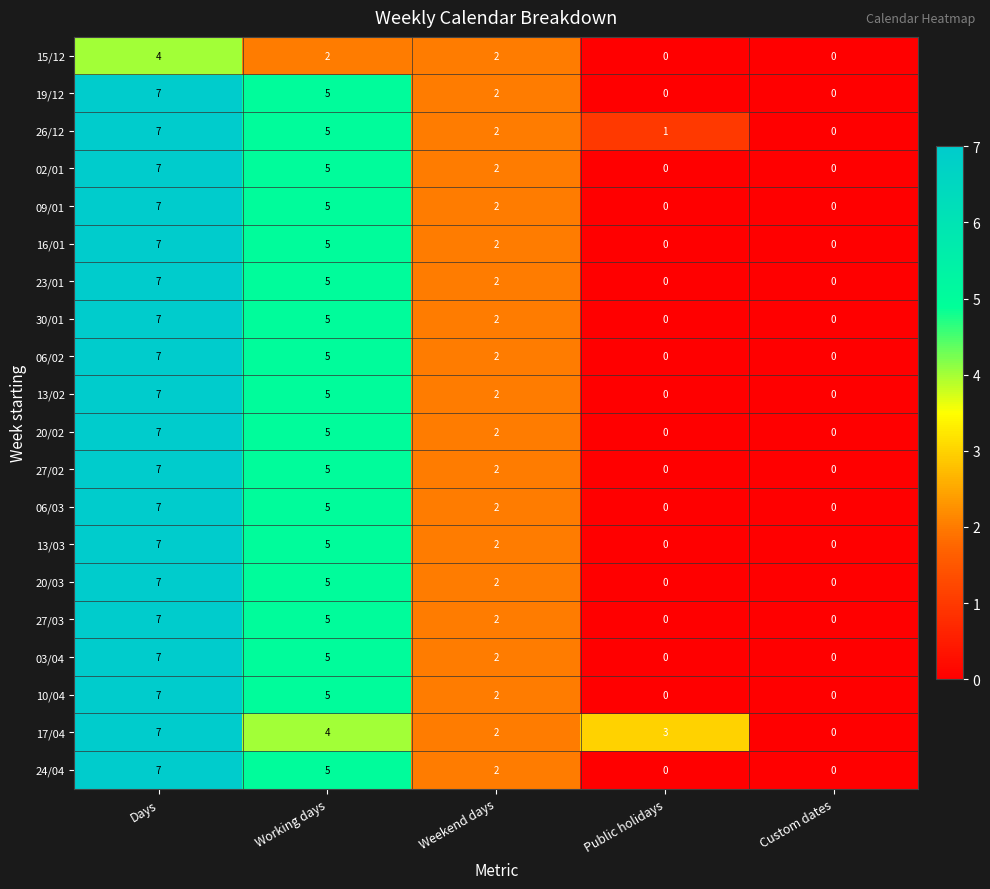

Which series has the largest total across all categories?

17/04